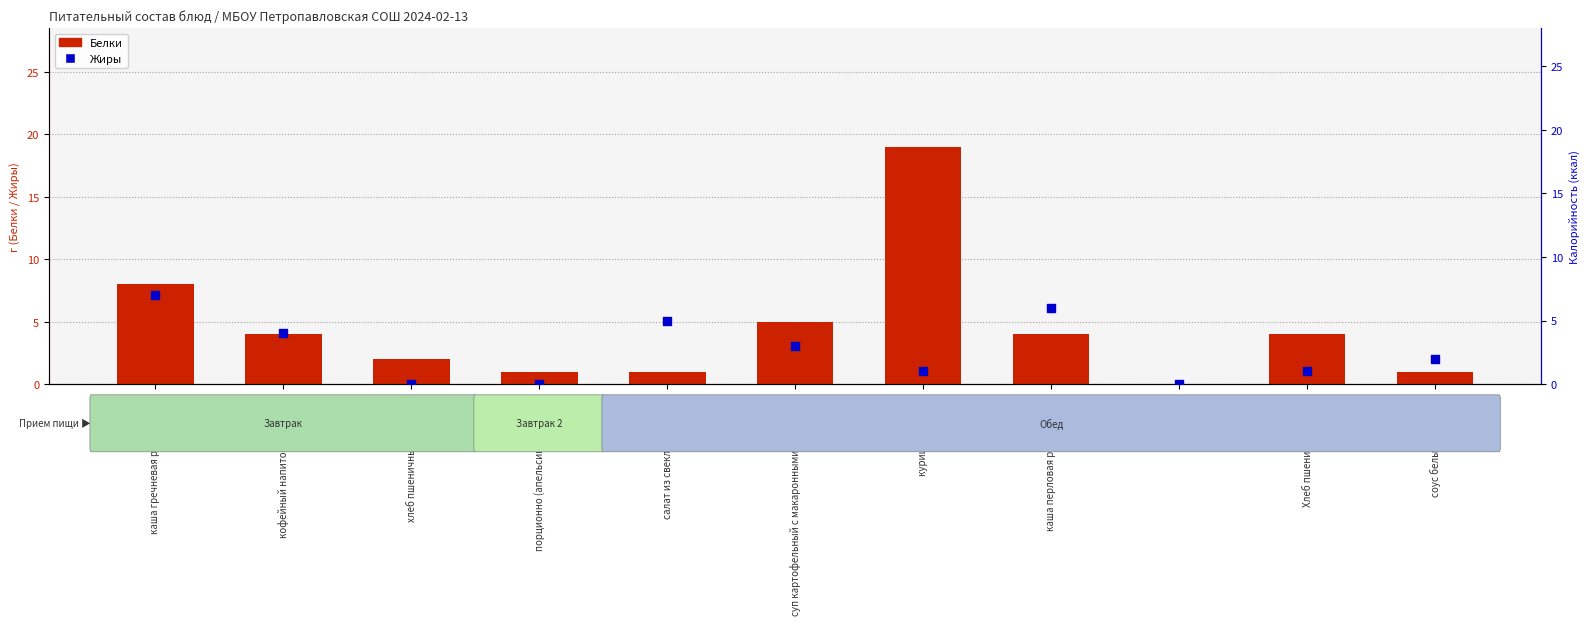

At how many categories does at least one series exceed 14?

1